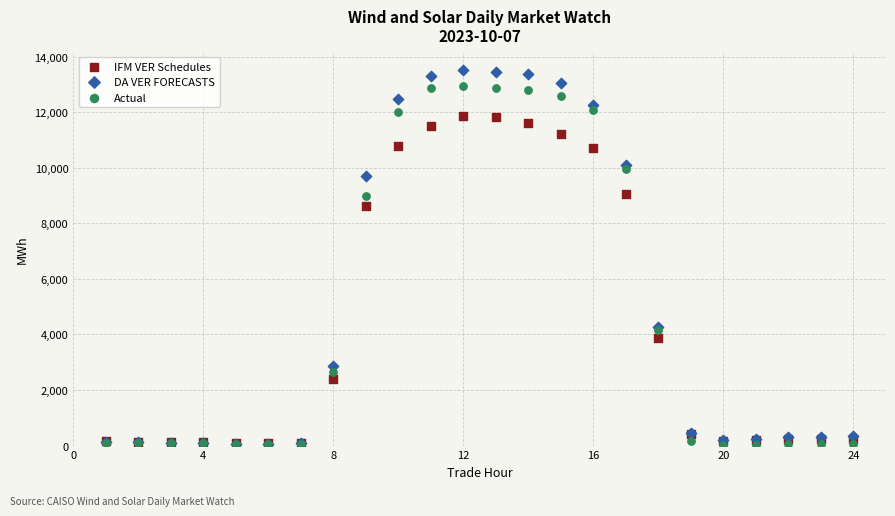

Across all series, what Y value is closest to 6758?

8604.6